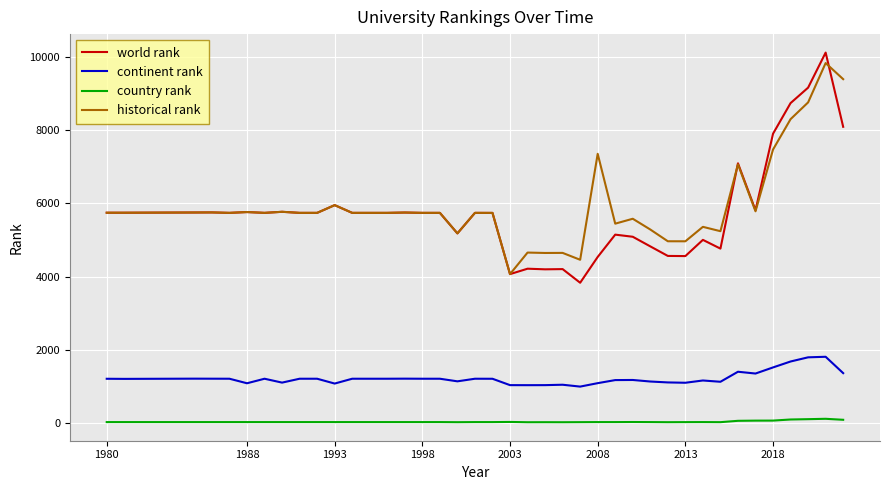

True or false: country rank and continent rank cross at least once.

False